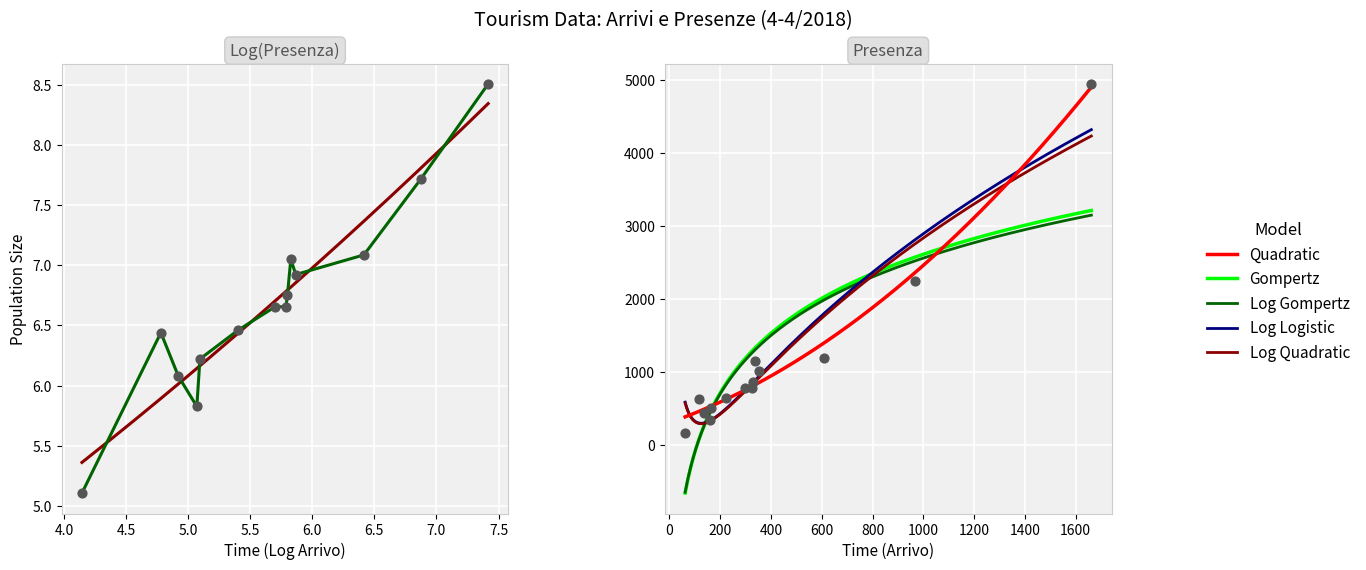

Which series has the widest spread of Y values?

Presenza 4-4/2018